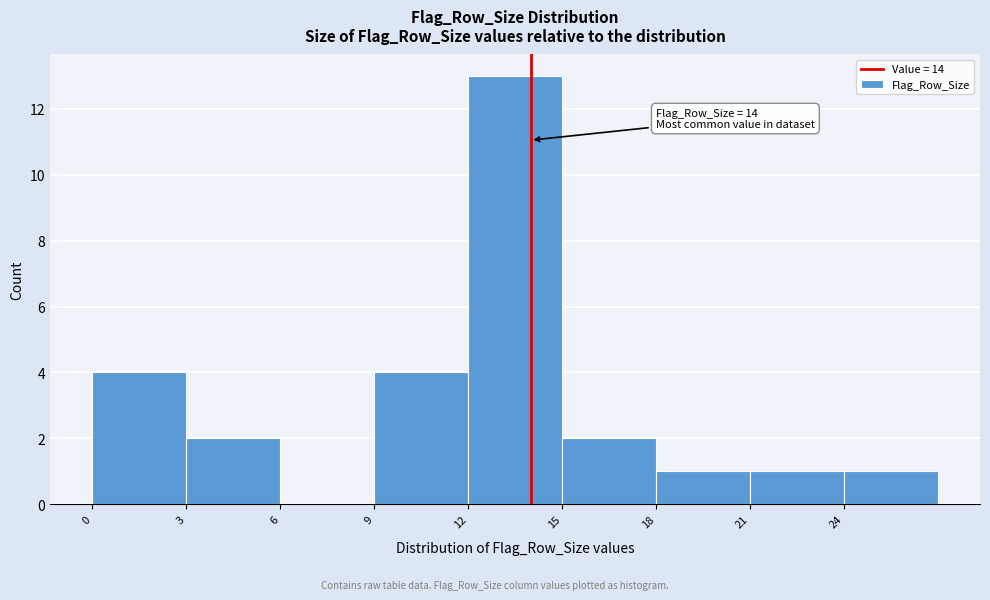

Which range on the x-axis has the tallest bar?

12 to 15